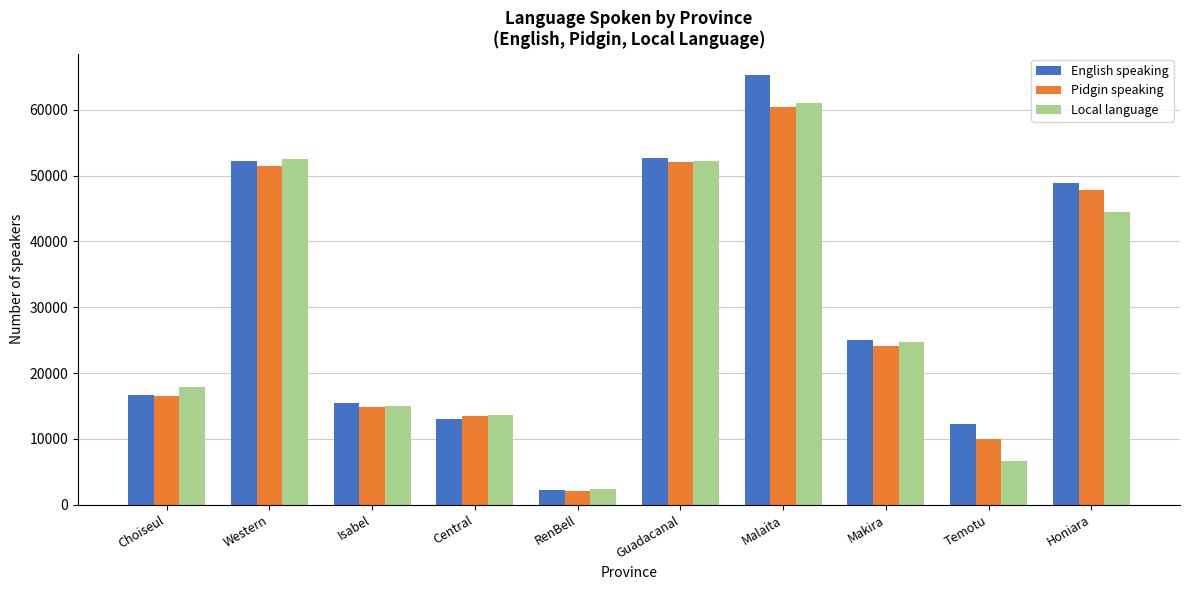

What is the difference between the second highest and second lowest values in the Local language series?

45839